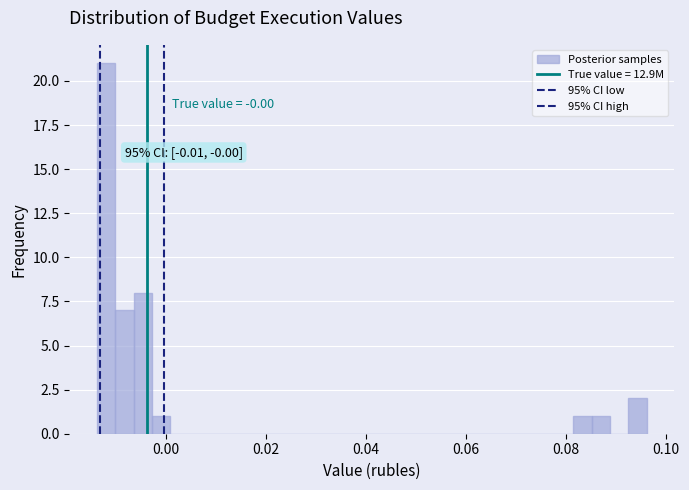

Read against the x-axis, roughly where is the centre of the tallest bar?

-0.012